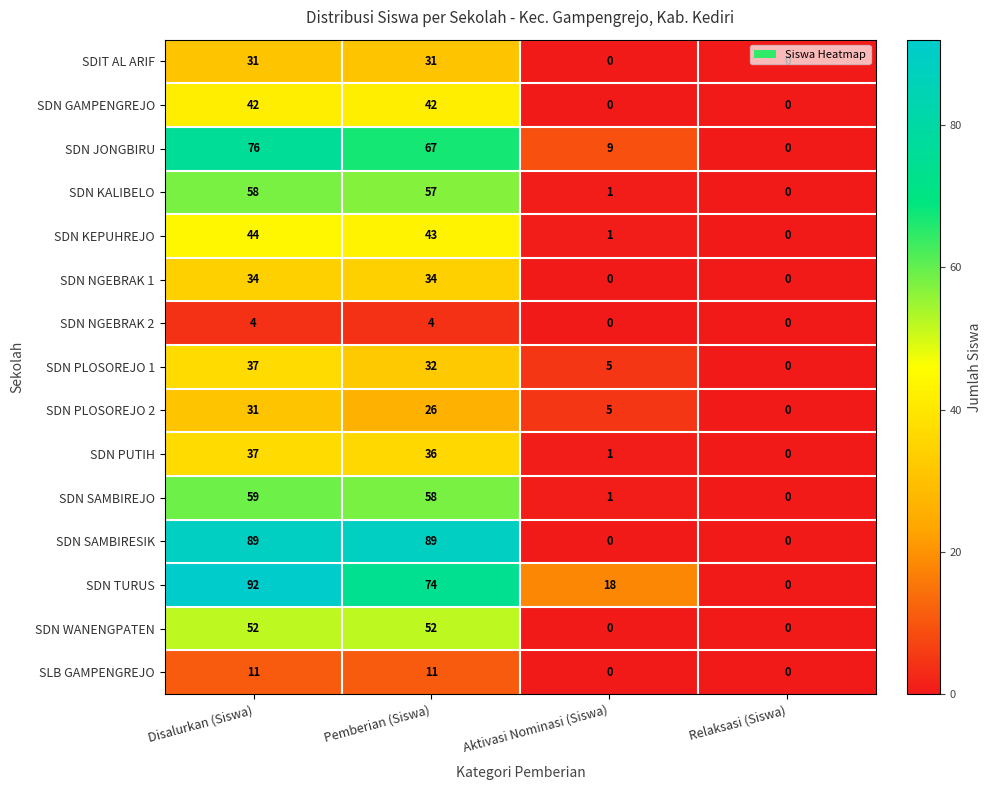

Which category has the lowest value in the SDN KEPUHREJO series?

Relaksasi (Siswa)